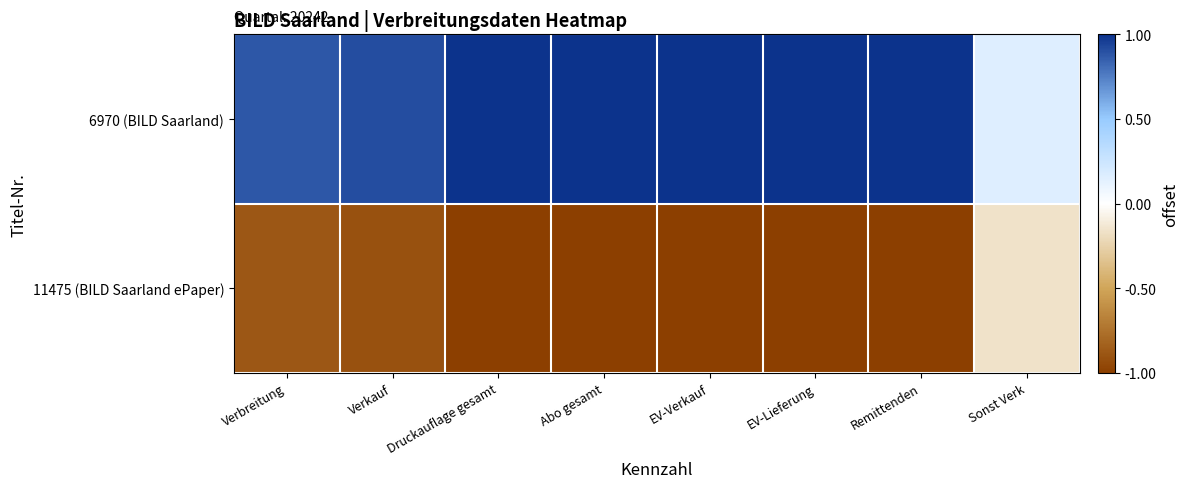

Reading left to right, list all the values displayed in this chart.

6970 (BILD Saarland): Verbreitung=0.9	Verkauf=0.9	Druckauflage gesamt=1.0	Abo gesamt=1.0	EV-Verkauf=1.0	EV-Lieferung=1.0	Remittenden=1.0	Sonst Verk=0.2
11475 (BILD Saarland ePaper): Verbreitung=-0.9	Verkauf=-0.9	Druckauflage gesamt=-1.0	Abo gesamt=-1.0	EV-Verkauf=-1.0	EV-Lieferung=-1.0	Remittenden=-1.0	Sonst Verk=-0.2